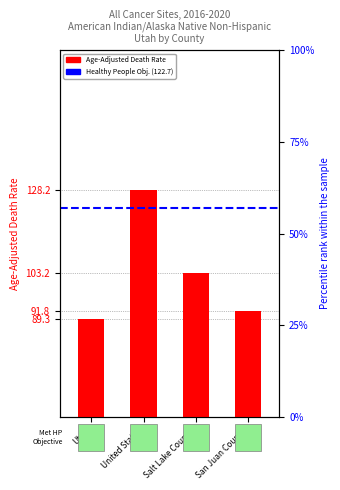

Is it true that the value at San Juan County is 142.0?

False